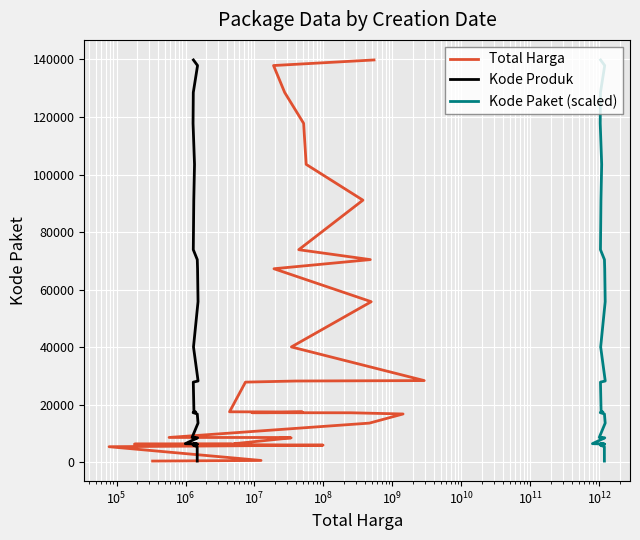

True or false: Total Harga and Kode Paket (scaled) intersect in this chart.

False